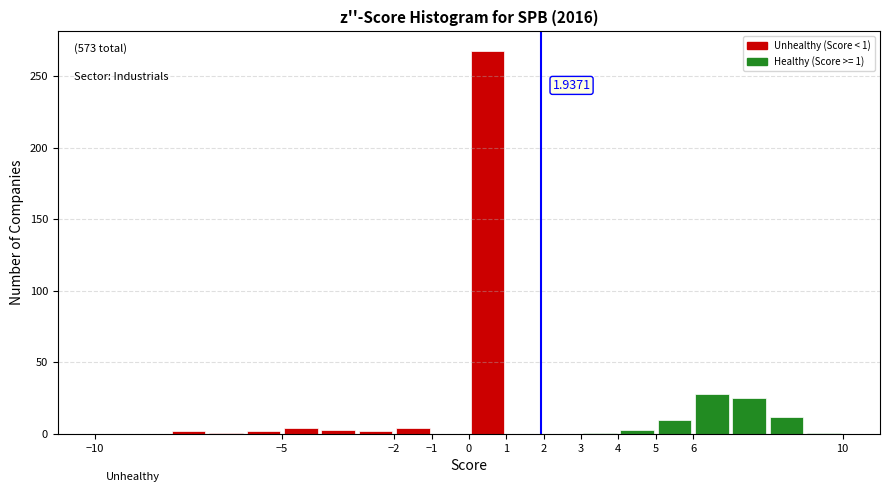

Over which range of the x-axis is the bar tallest?

0 to 1